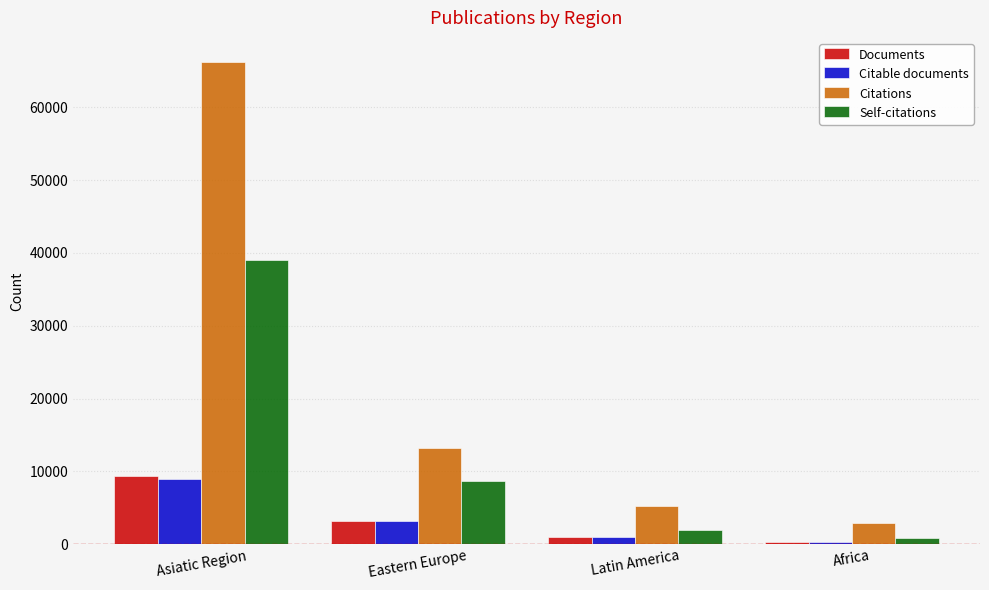

What is the average value of the Self-citations series?

12630